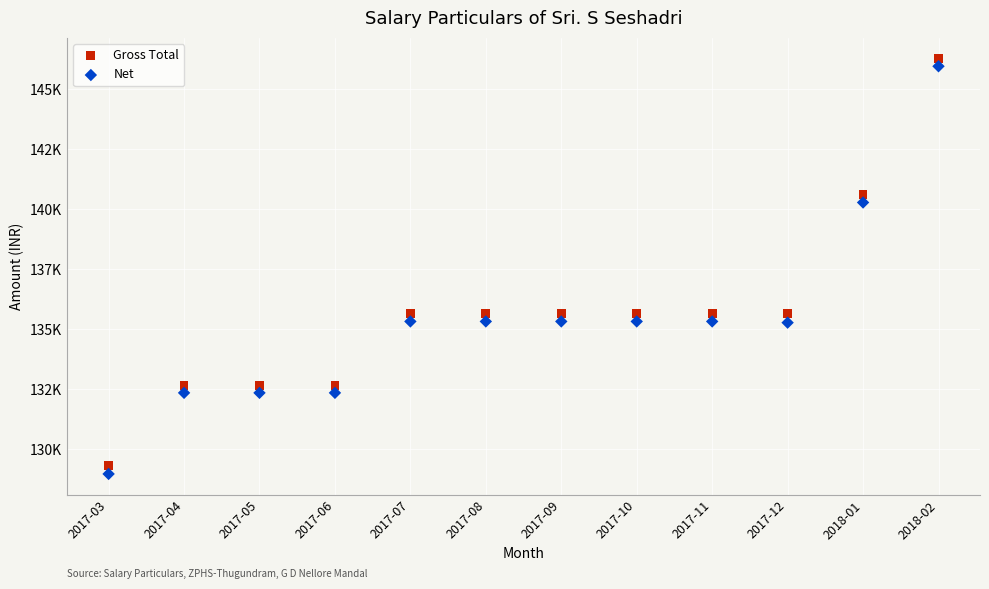

What are all the series names shown in the legend?

Gross Total, Net